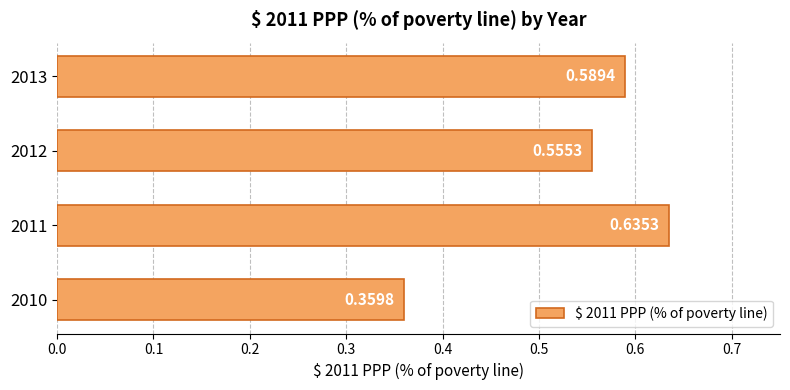

What is the sum of the values at 2011 and 2010?

1.0